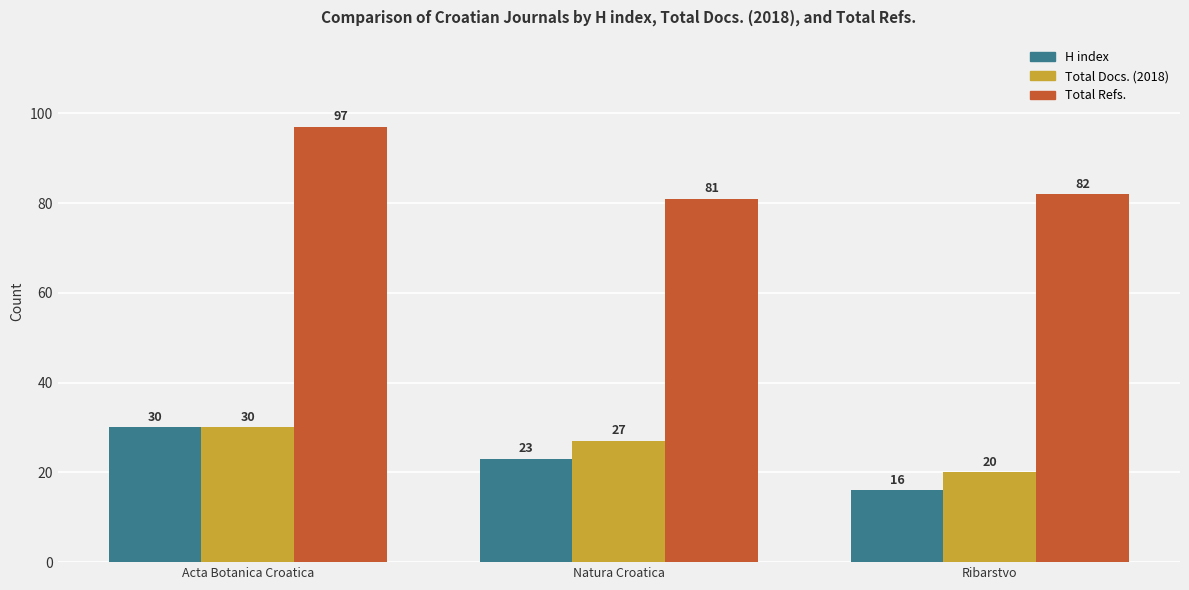

At which label does H index first exceed 23?

Acta Botanica Croatica